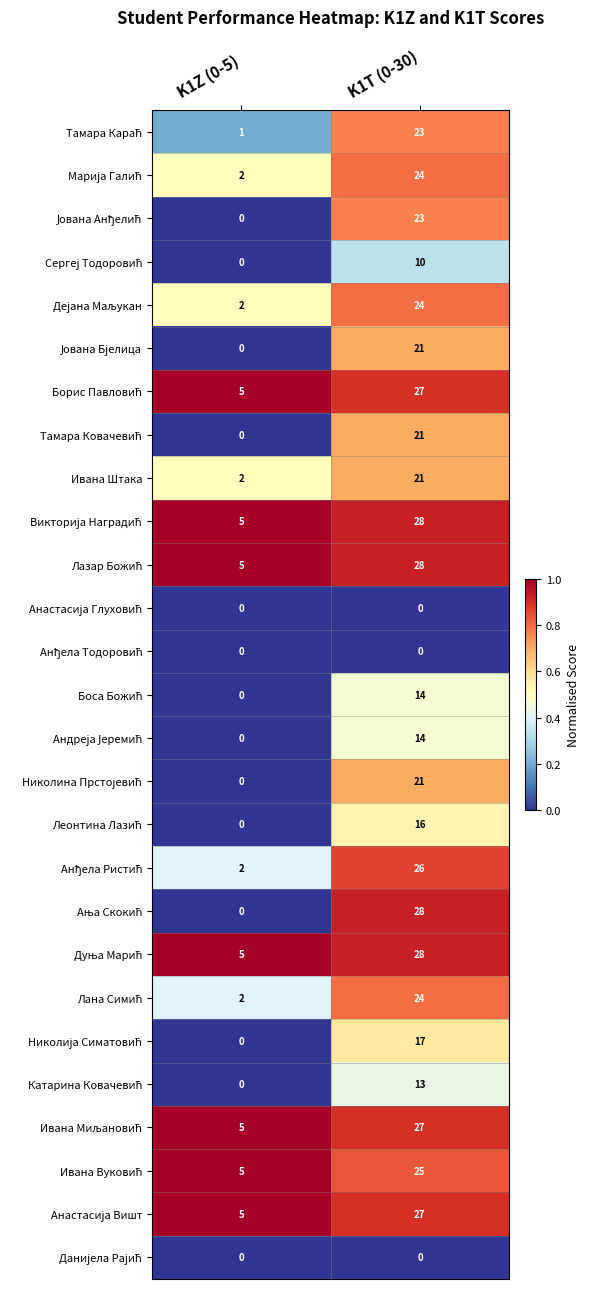

What is the difference between the highest and lowest values at K1Z (0-5)?

5